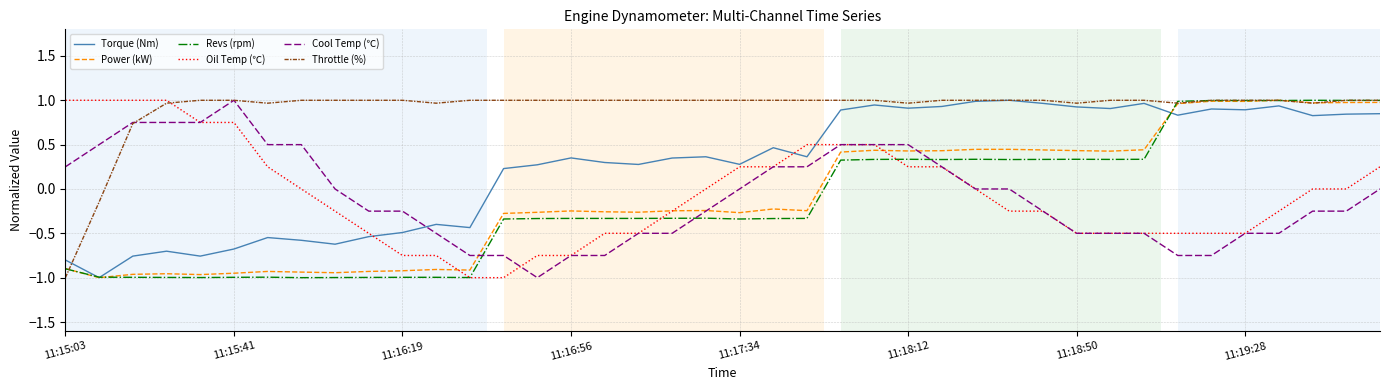

Which series has the largest total across all categories?

Throttle (%)